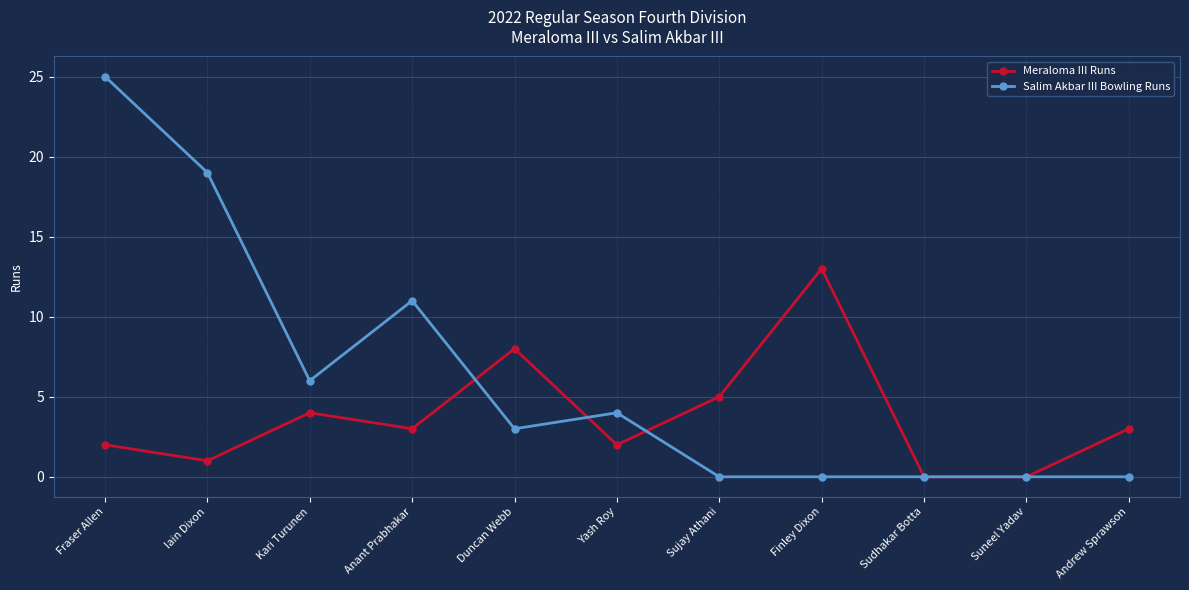

What is the spread (max minus min) of values at Sujay Athani?

5